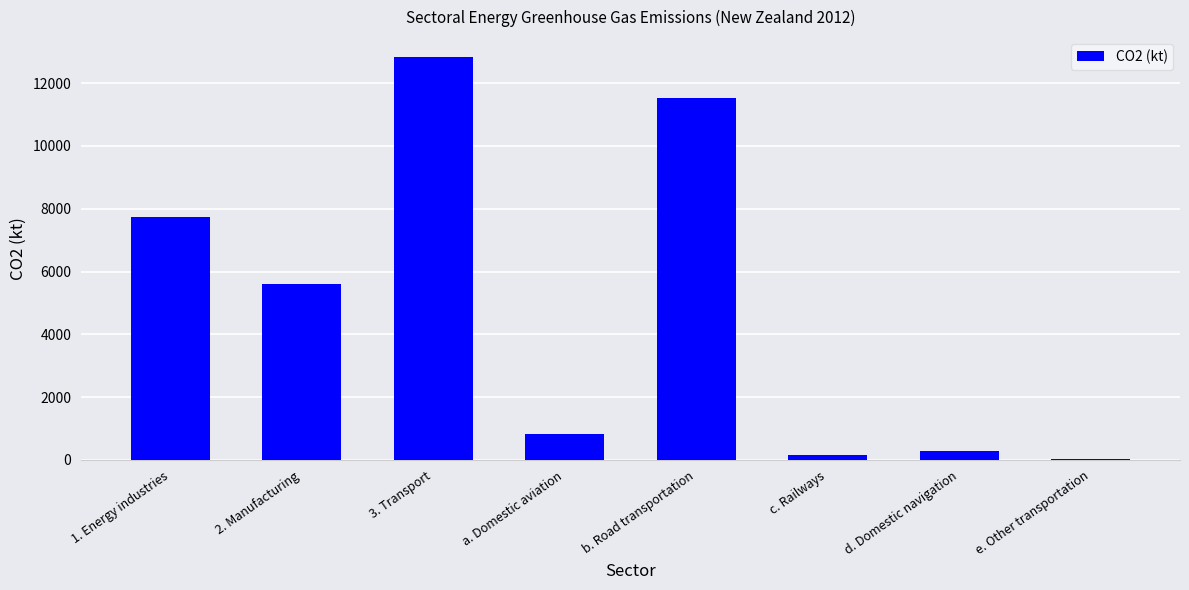

What is the difference between the second highest and second lowest values?

11361.9